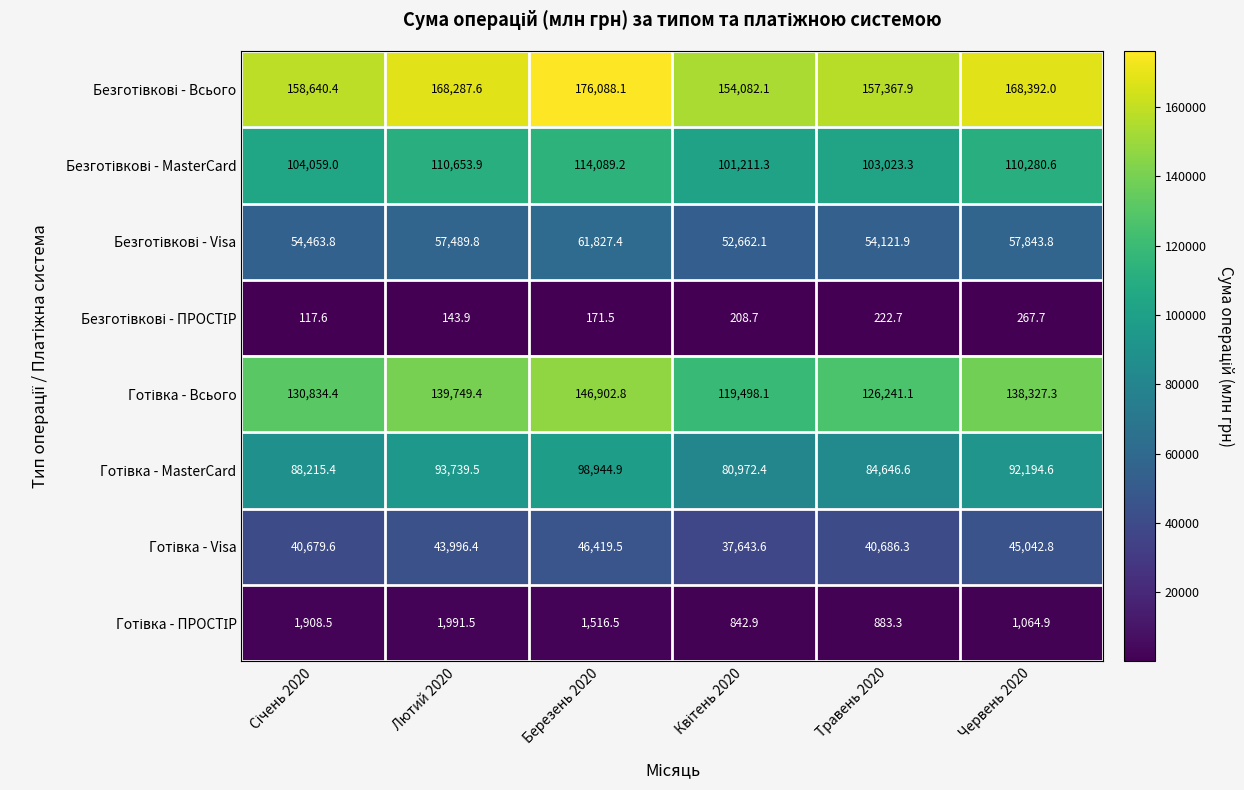

At how many categories does at least one series exceed 88810?

6